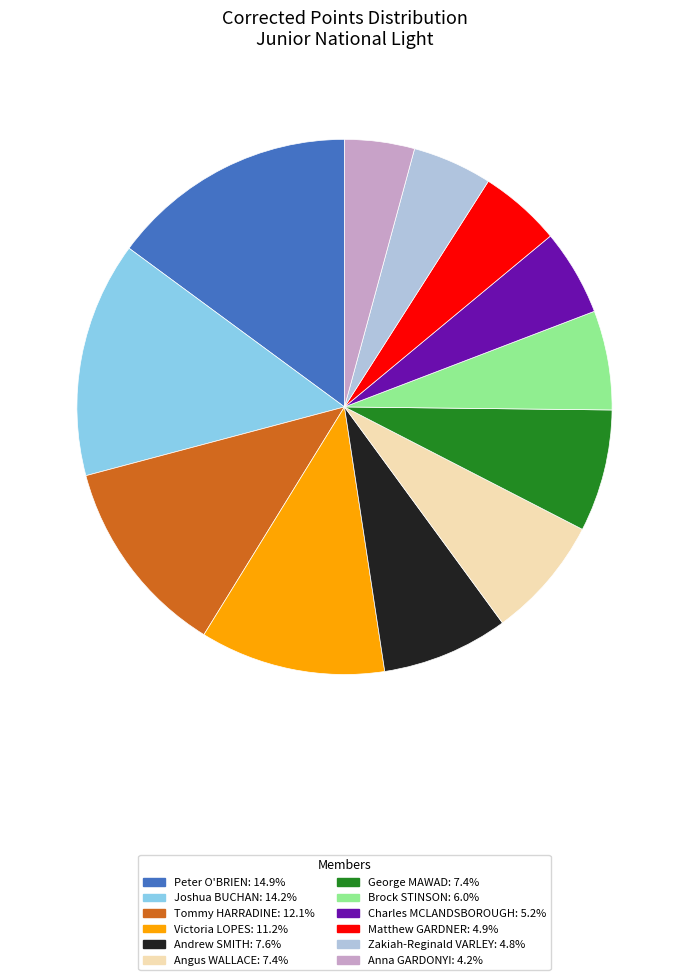

Does Angus WALLACE account for over 50% of the chart?

No